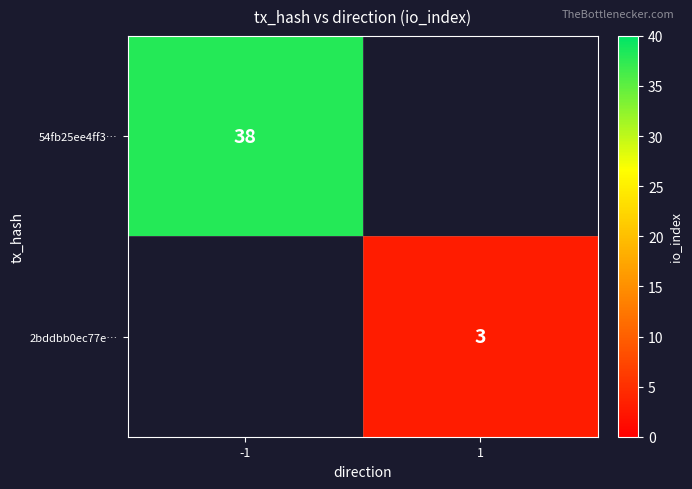

The value of 54fb25ee4ff3… at -1 is 25. True or false?

False